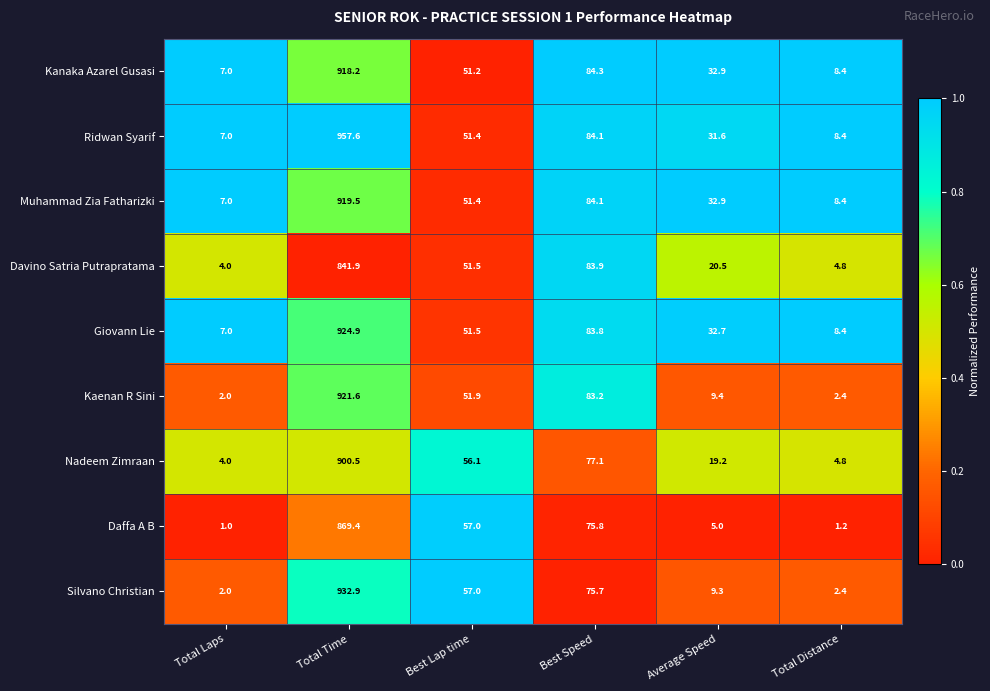

What is the difference between the Davino Satria Putrapratama values at Best Lap time and Average Speed?

31.0